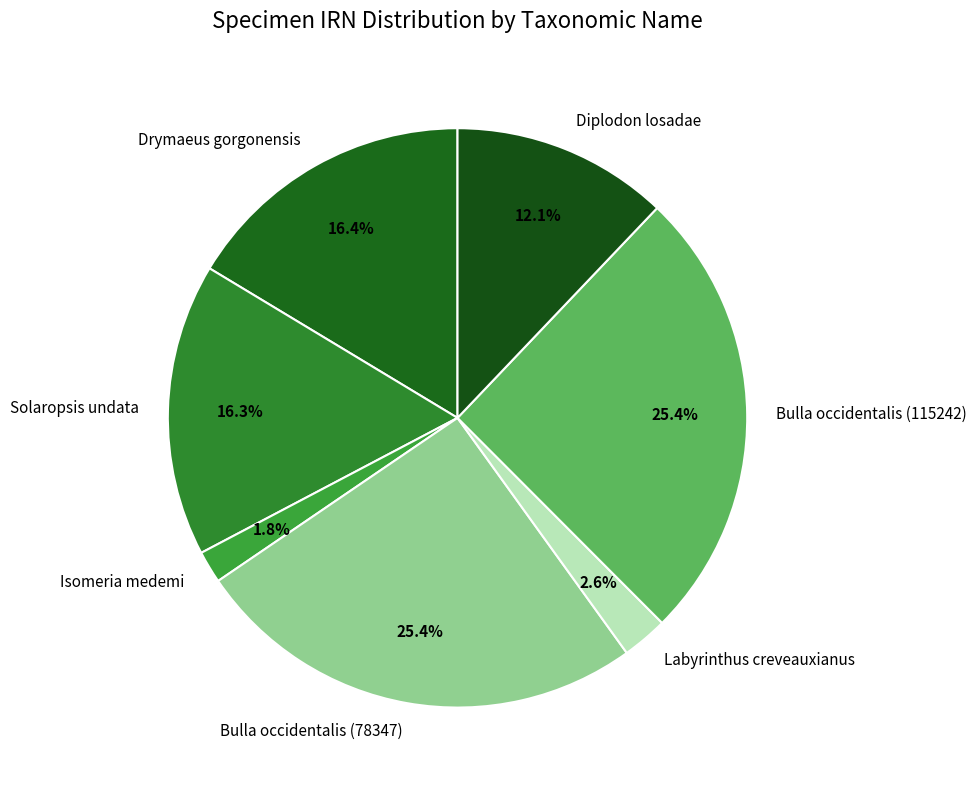

How many segments does this pie chart have?

7